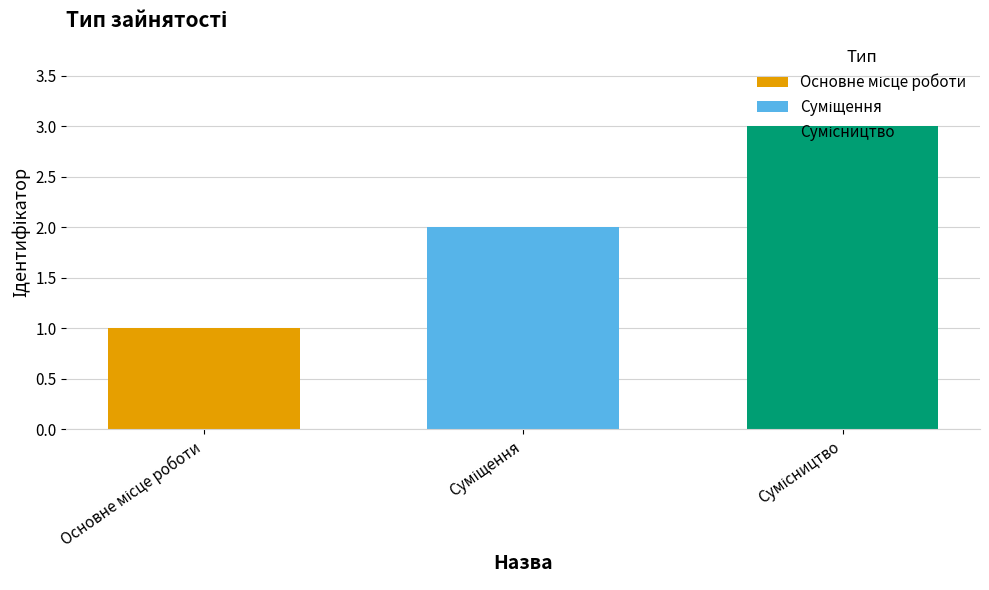

What is the maximum value shown in the chart?

3